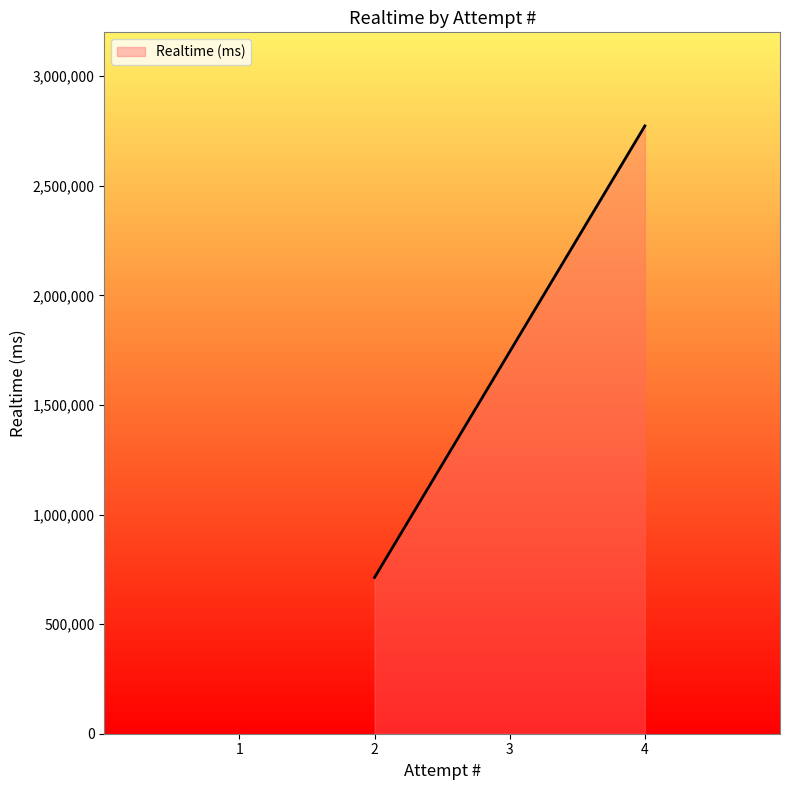

What is the minimum value shown in the chart?

712842